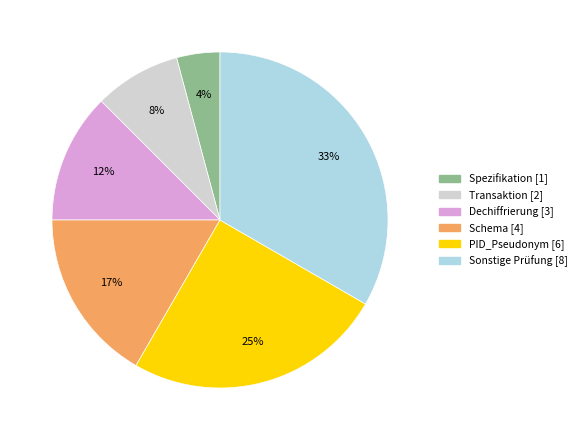

Which has a higher value, Schema or Spezifikation?

Schema